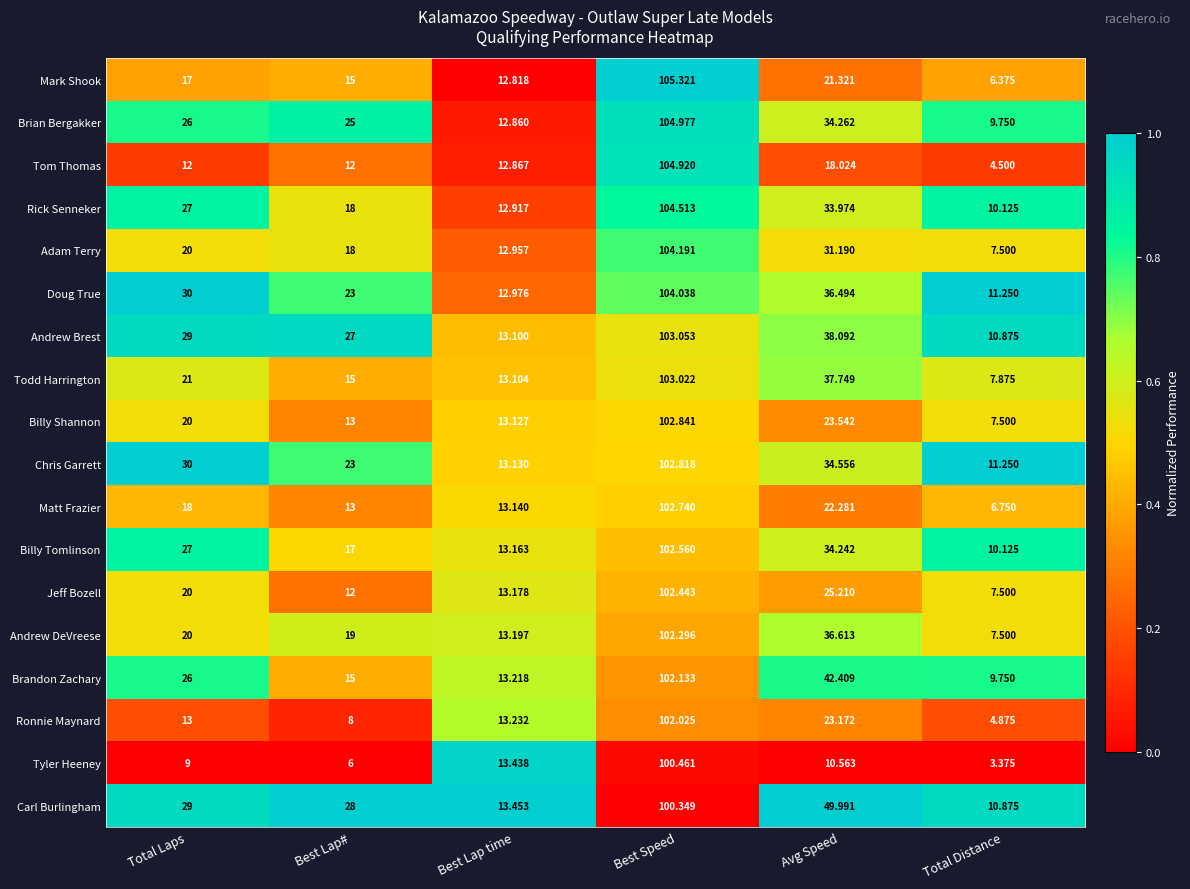

Which series has the largest total across all categories?

Carl Burlingham